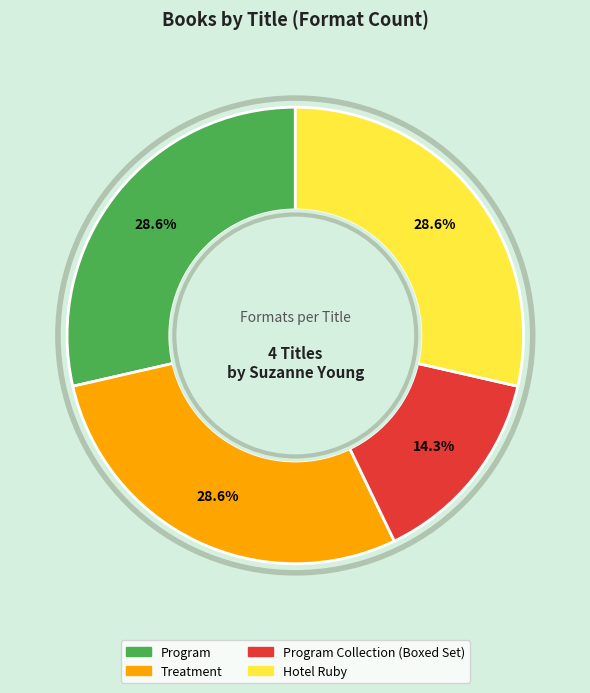

How many slices are in this pie chart?

4